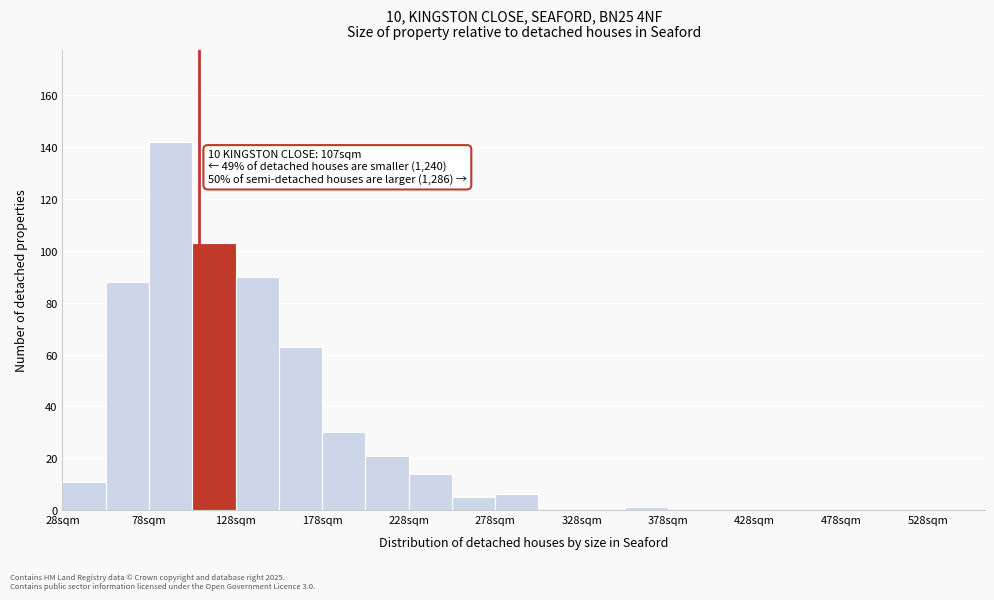

Which range on the x-axis has the tallest bar?

78 to 103